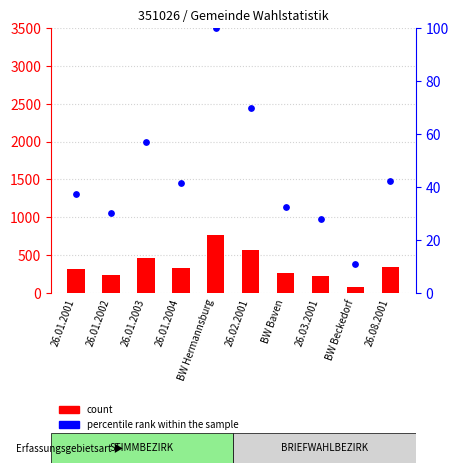

At how many categories does at least one series exceed 272?

6